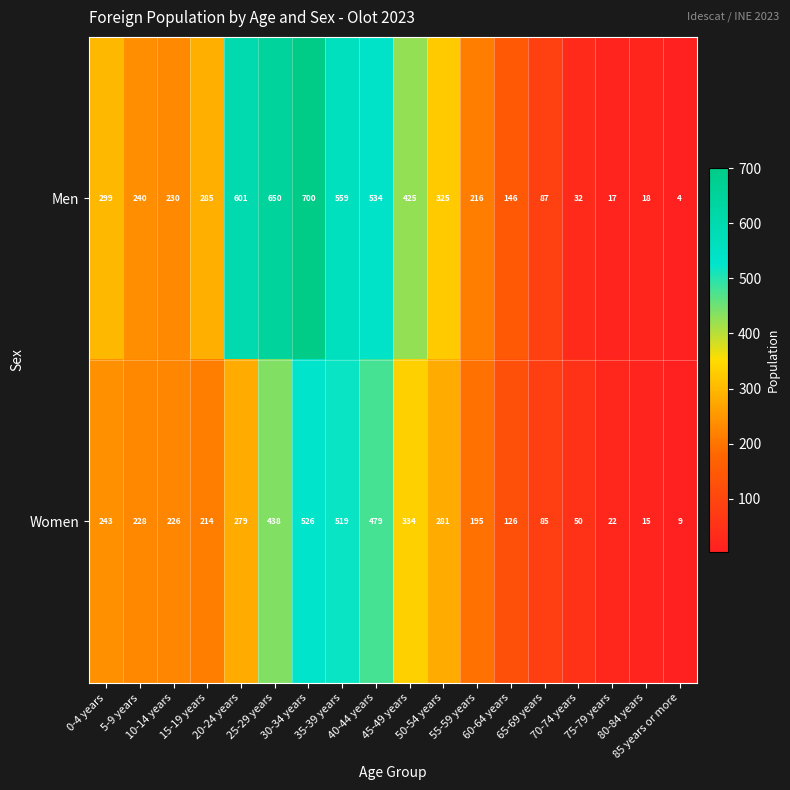

What is the total value across all series at 0-4 years?

542